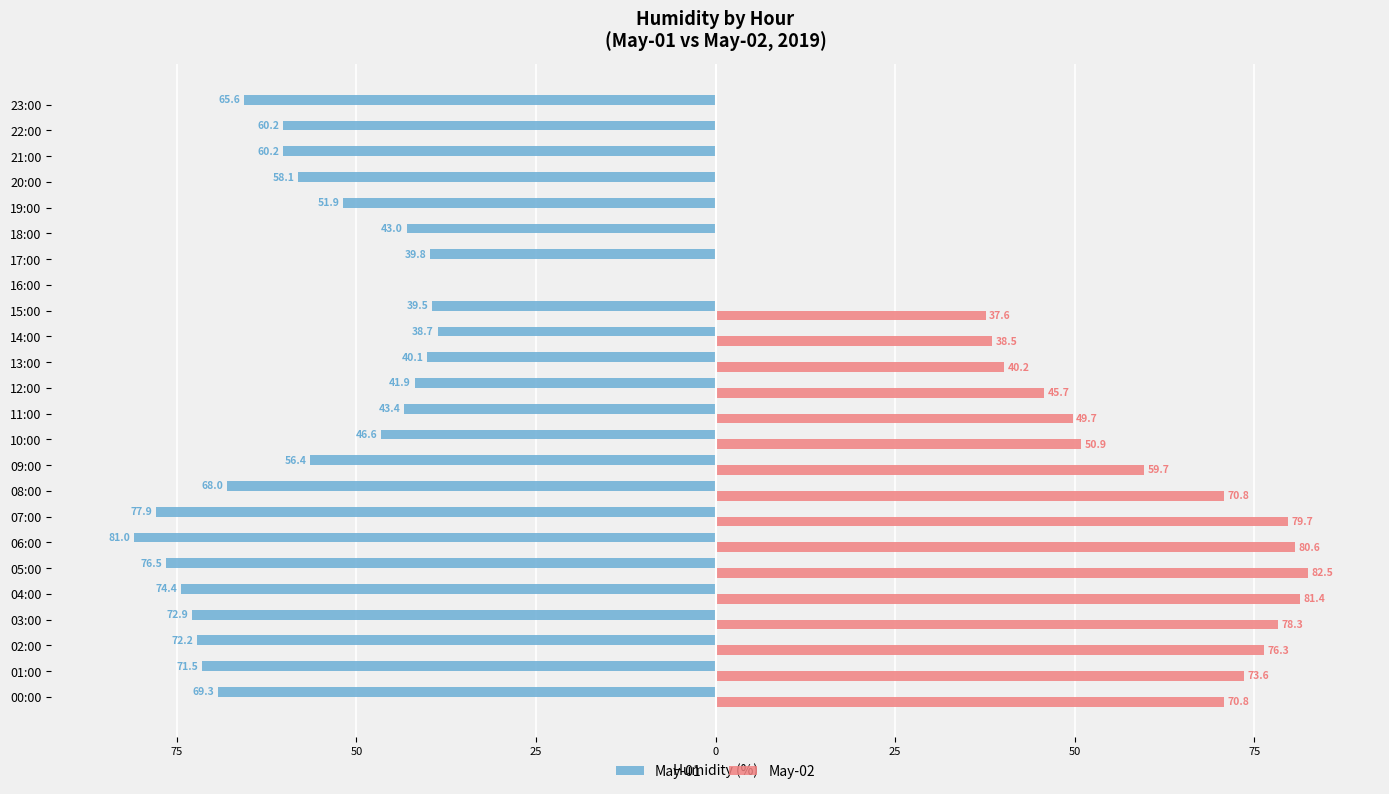

What are all the series names shown in the legend?

May-01, May-02